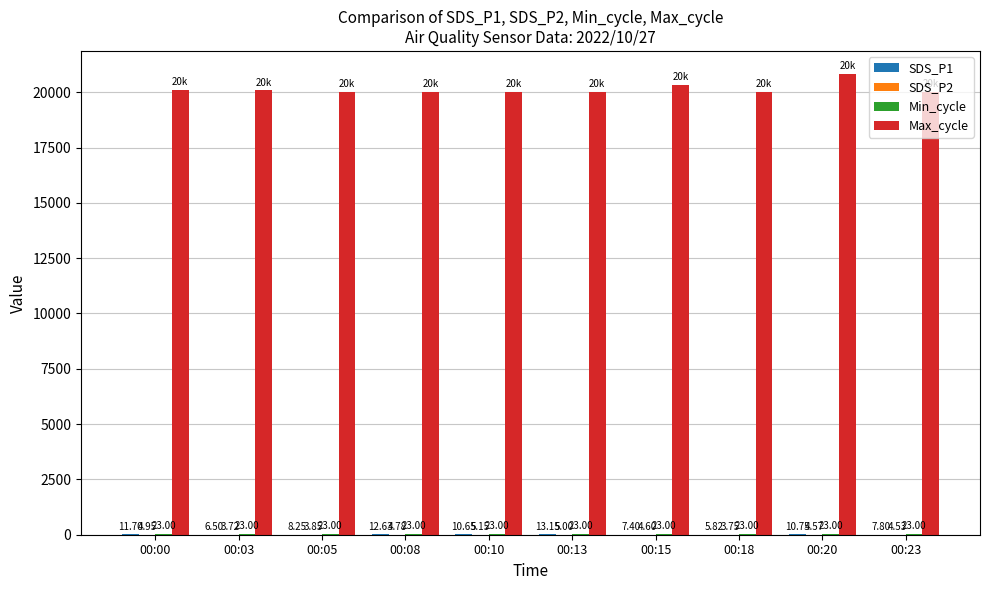

Are the bars horizontal?

No